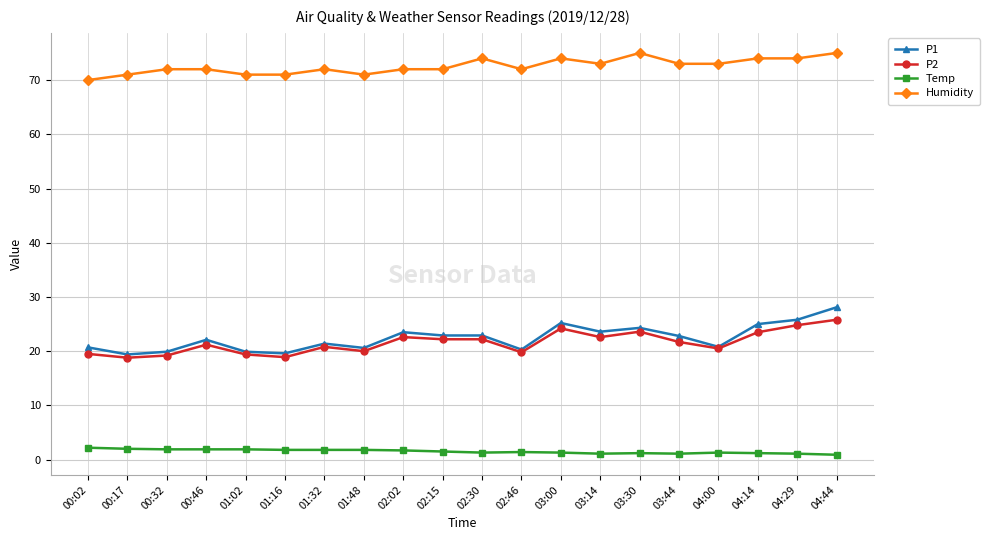

True or false: P2 and Humidity intersect in this chart.

False